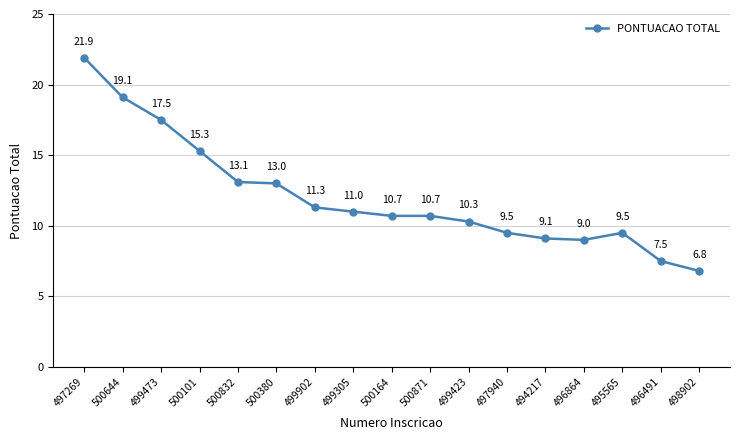

True or false: the data has more than 2 interior local peaks.

False